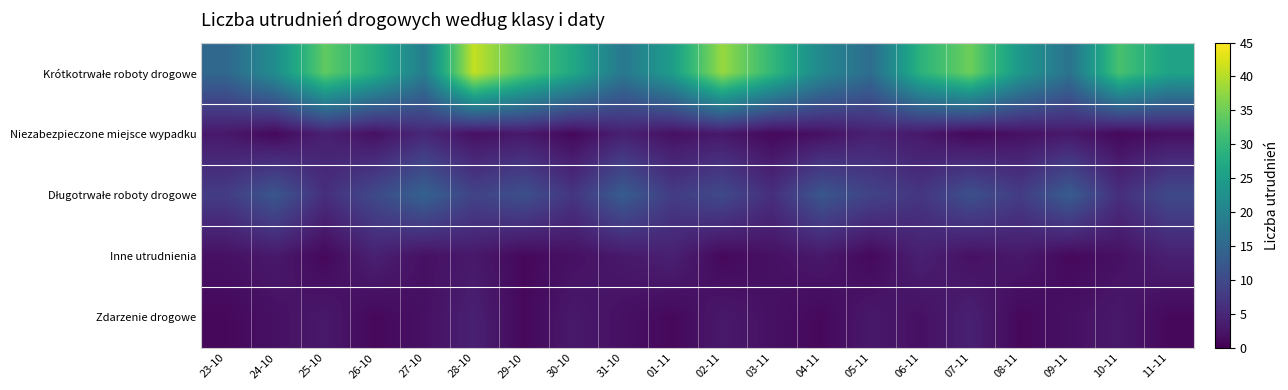

What is the total value across all series at 08-11?

38